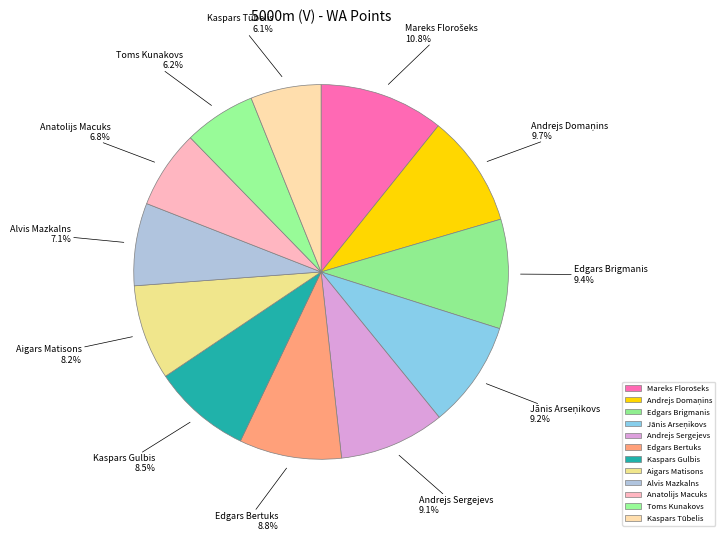

How many segments does this pie chart have?

12